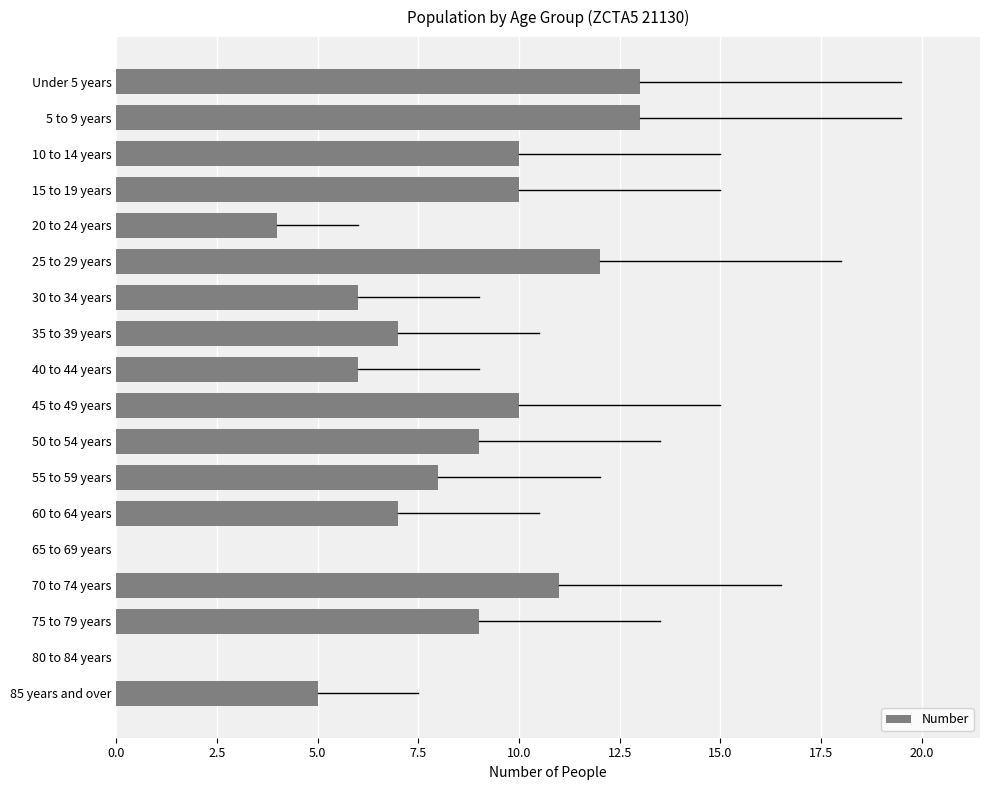

What is the sum of the values at 65 to 69 years and 60 to 64 years?

7